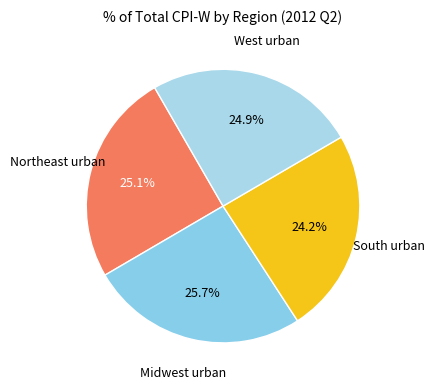

How many segments does this pie chart have?

4